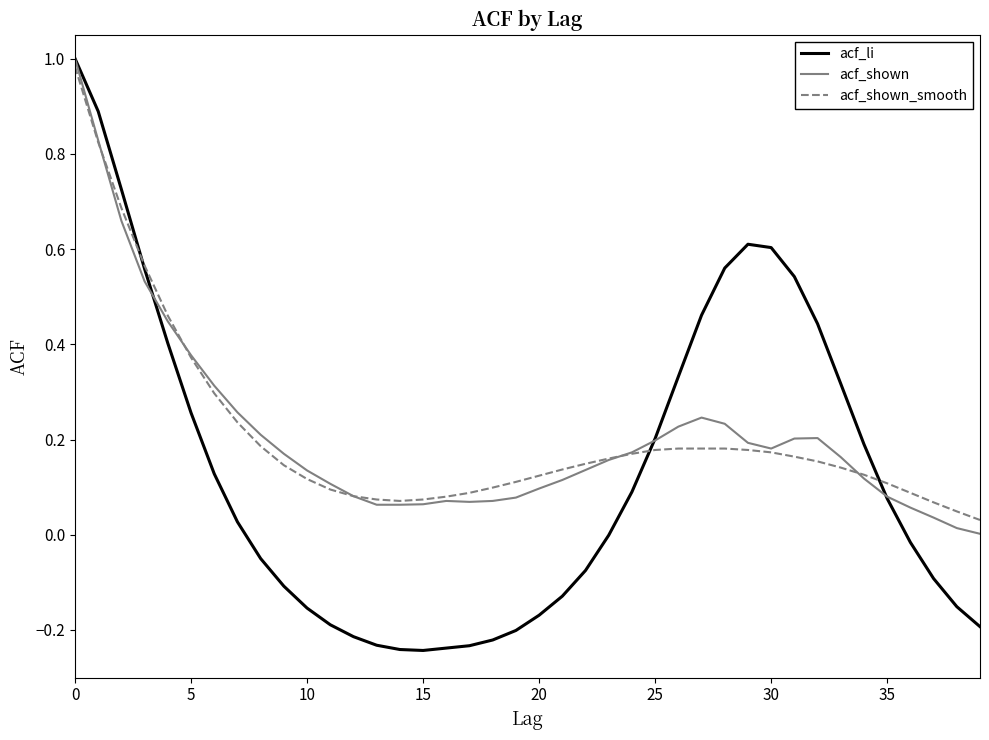

Which series has the largest range (max minus min)?

acf_li